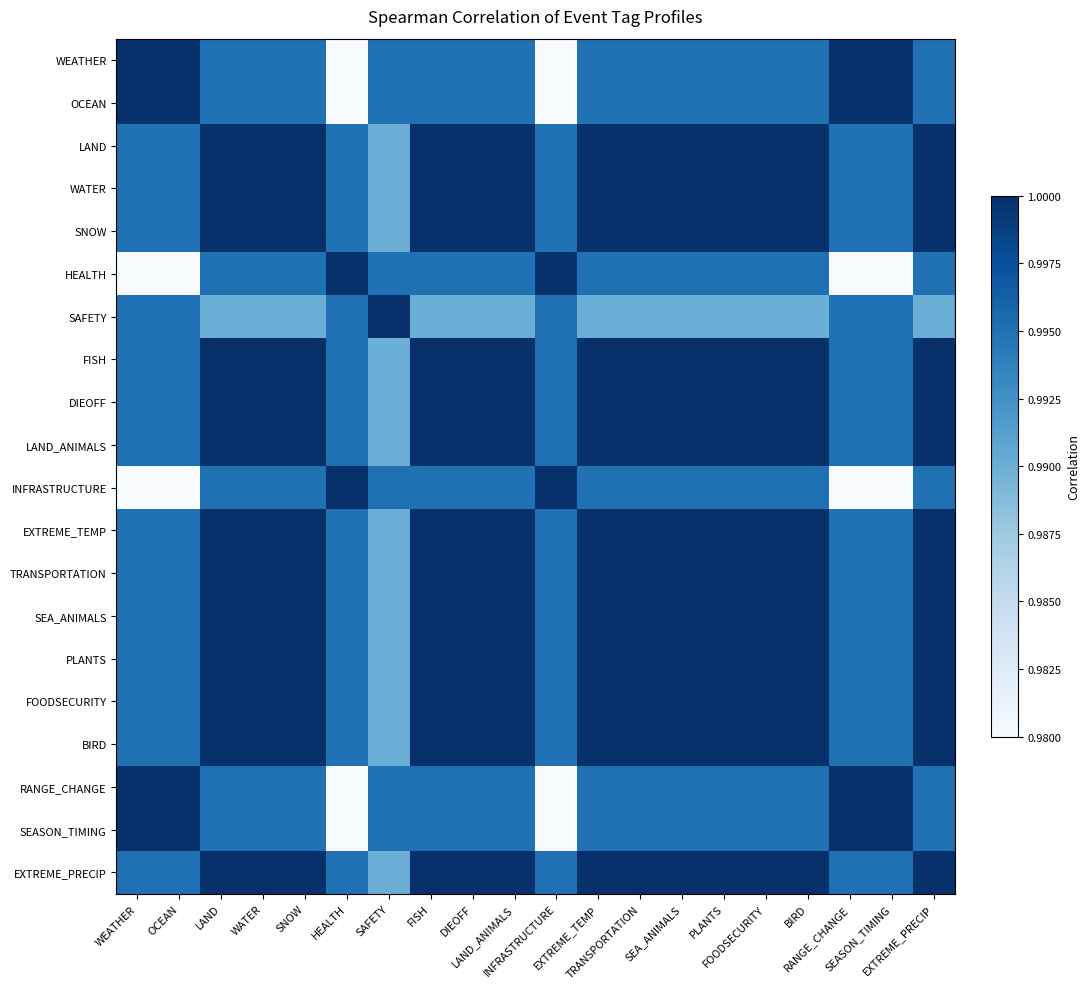

At which category does the chart reach its minimum across all series?

HEALTH